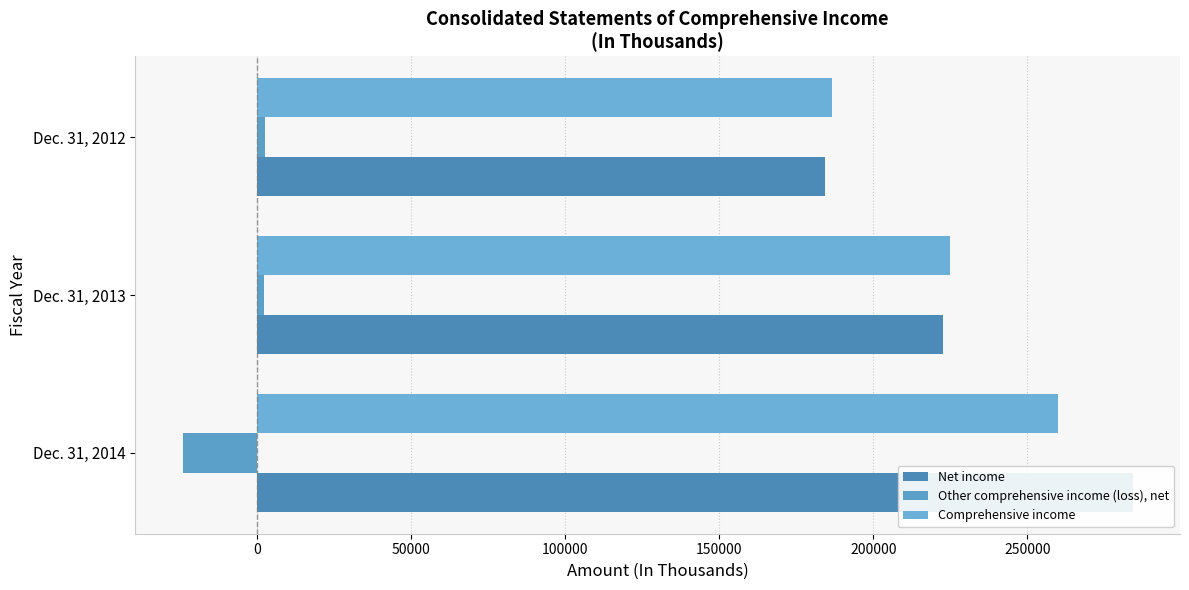

Read the Net income value at Dec. 31, 2012, to the nearest 100.

184200